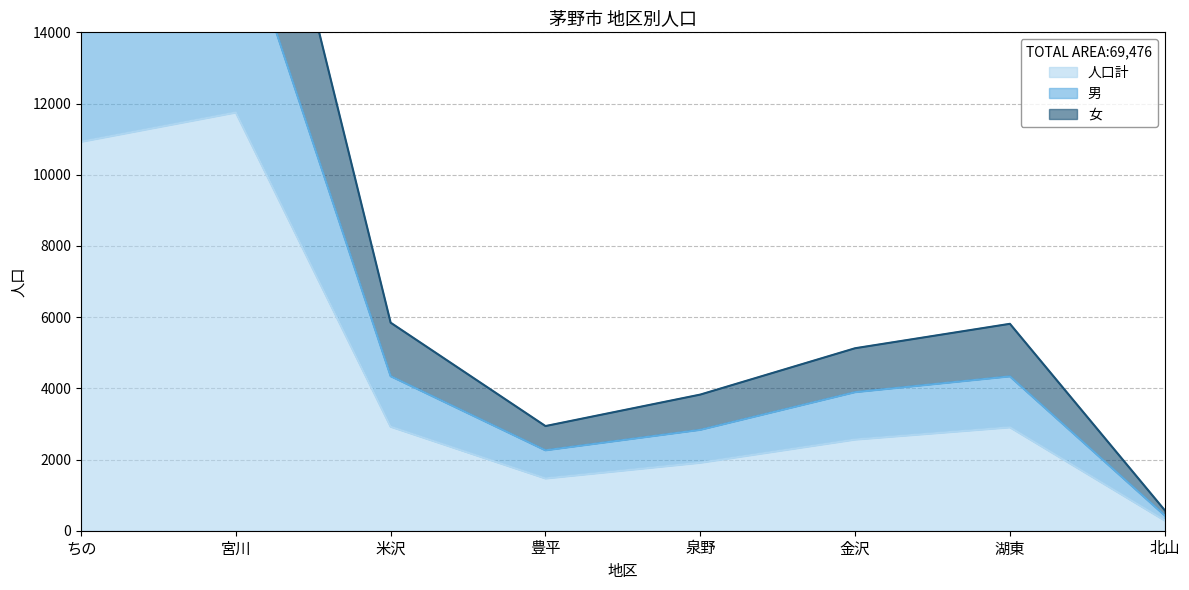

Does the chart display data point markers on the line(s)?

No